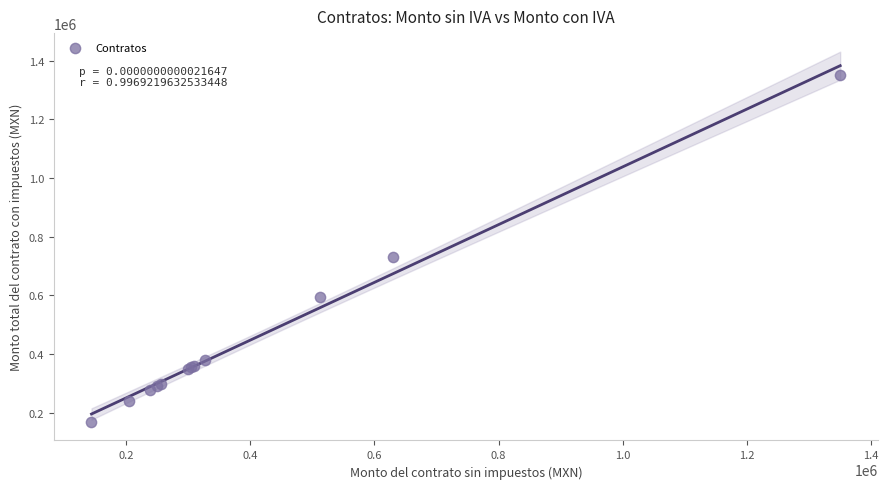

What Y value in the scatter plot is closest to 759000?

730800.0